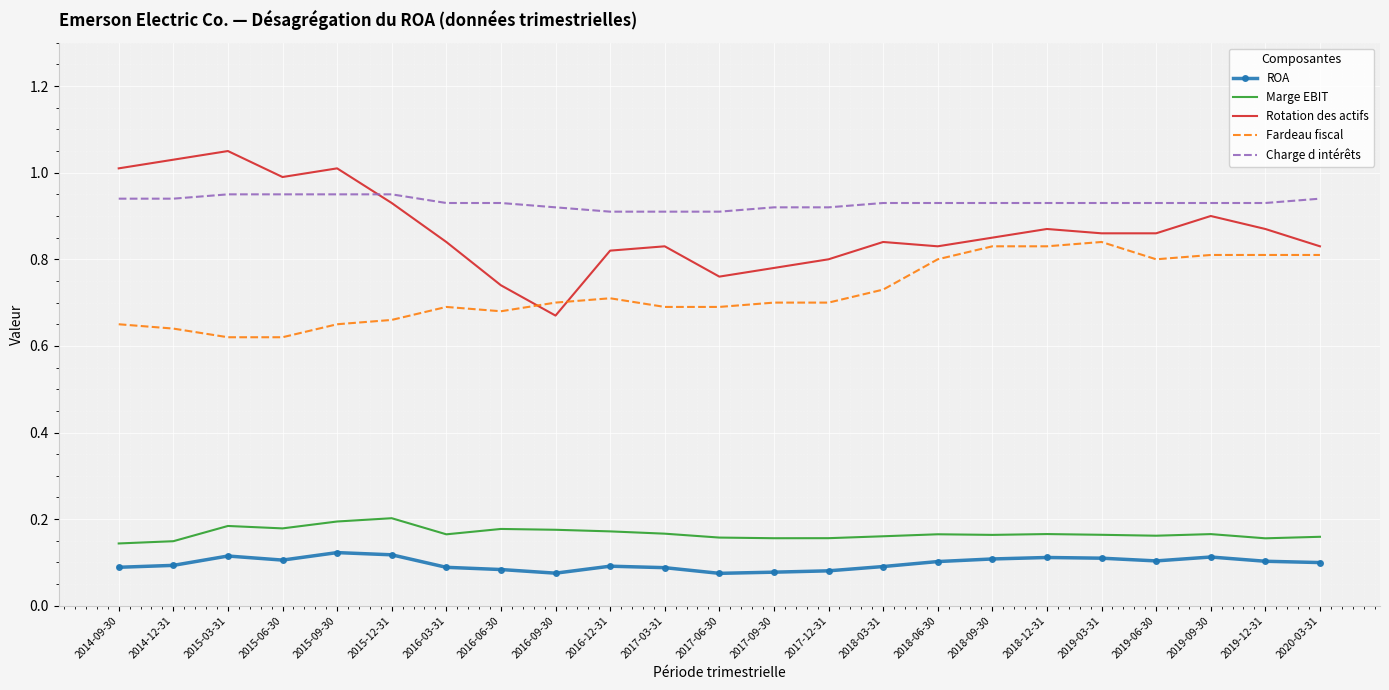

What position from the right is 2020-03-31?

1